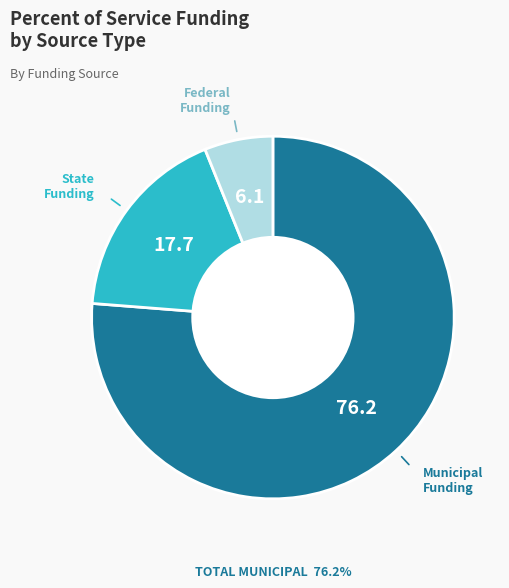

Is there a majority slice in this chart?

Yes